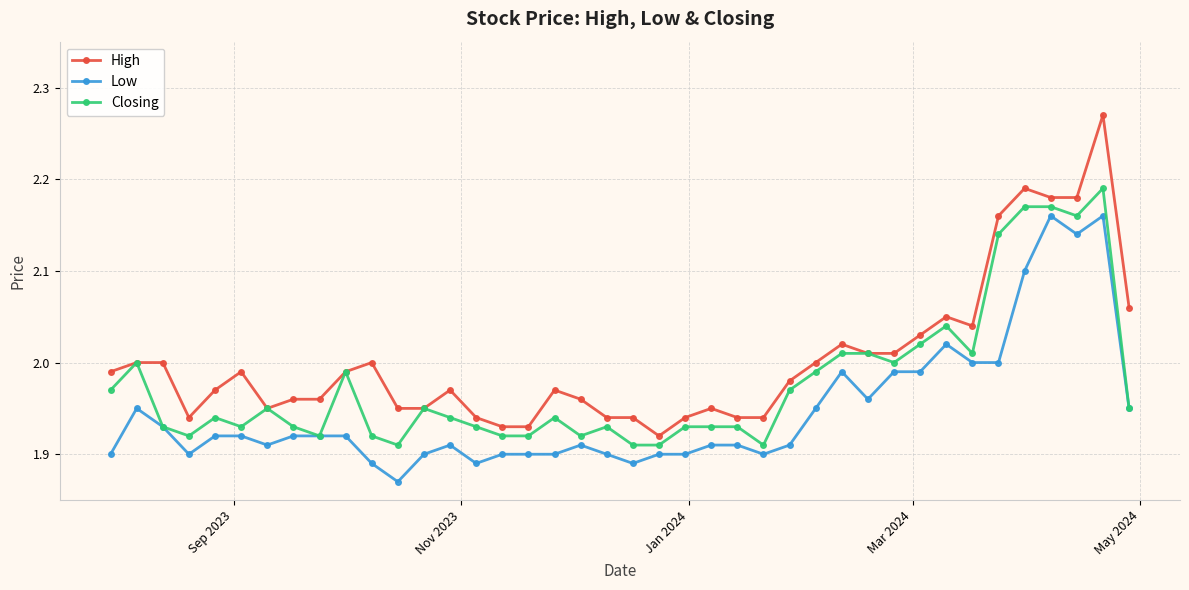

List the series in order of their peak value, highest first.

High, Closing, Low